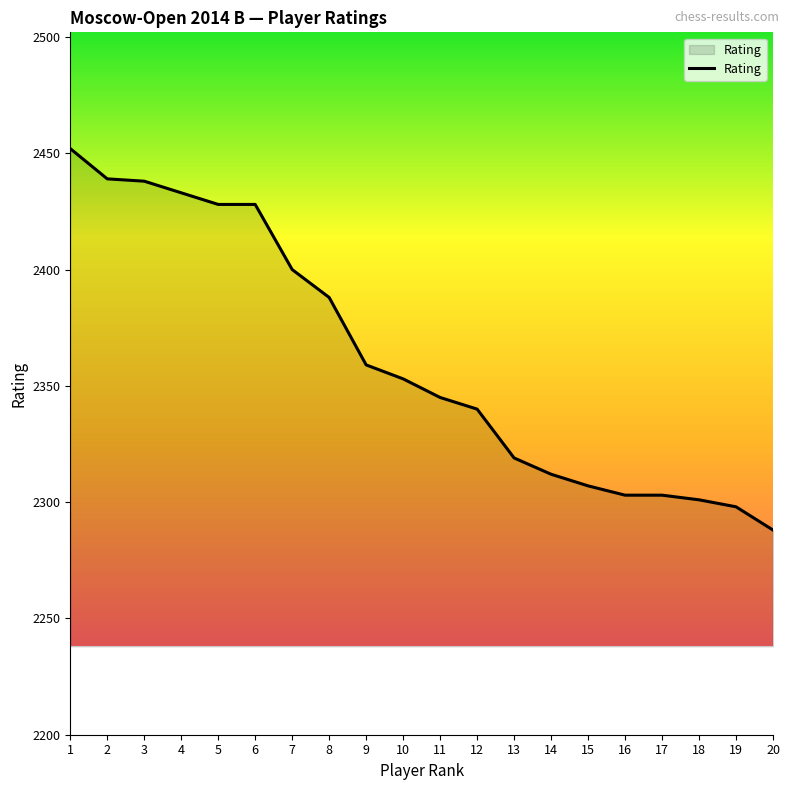

Is it true that the value at 9 is 3578?

False